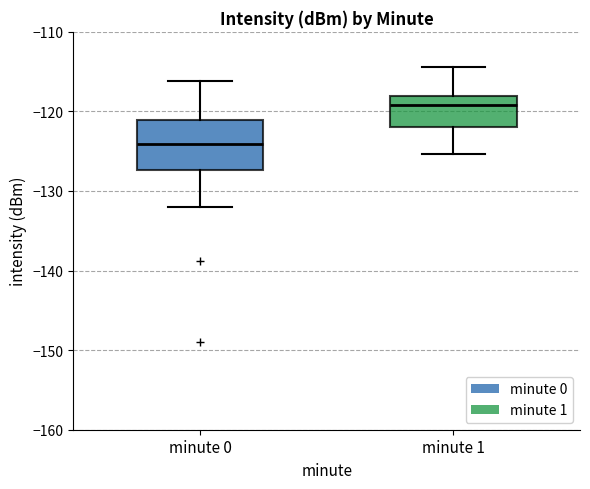

Reading left to right, transcribe this box plot: for each box, give where its median line is, the range the box spans, and where its two whiskers end, as read against the y-axis. The values are not printed on the chart, so give them approximately, as read against the axis.

minute 0: median -124, box -127 to -121, whiskers -132 to -116
minute 1: median -119, box -122 to -118, whiskers -125 to -114